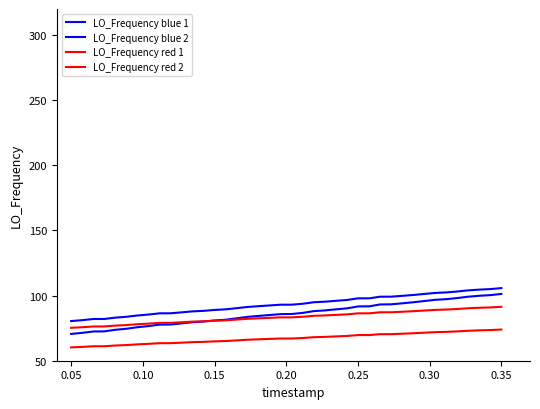

True or false: LO_Frequency red 2 and LO_Frequency blue 2 cross at least once.

False